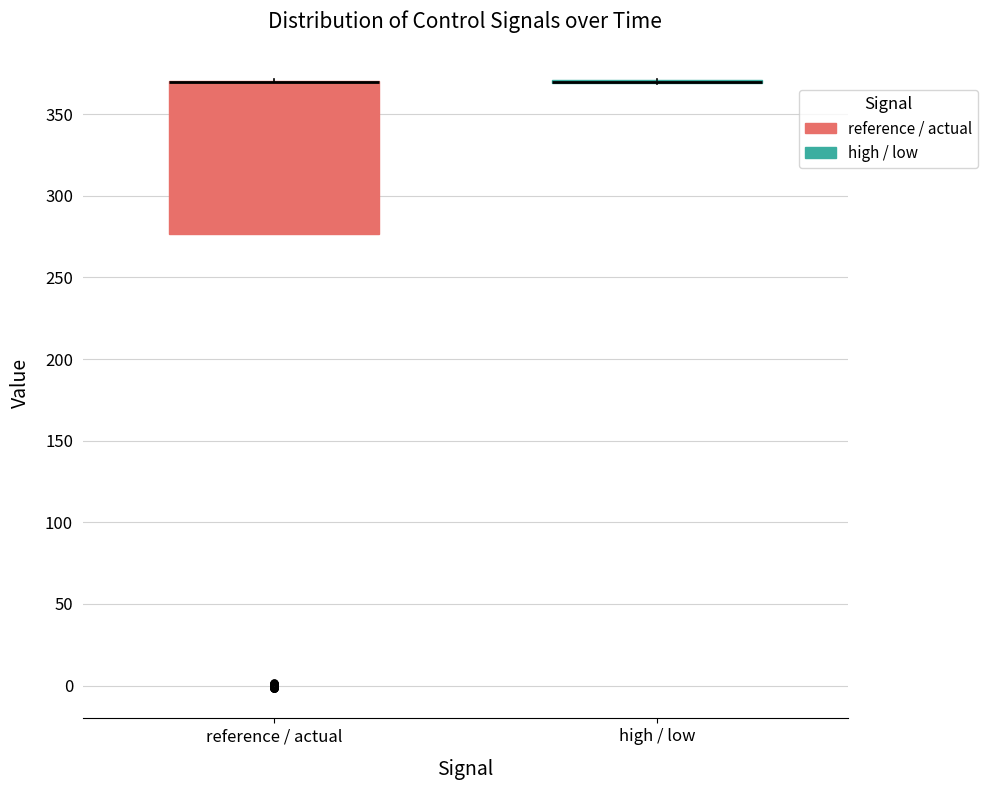

Which box is the tallest, from its lower edge to its upper edge?

reference / actual